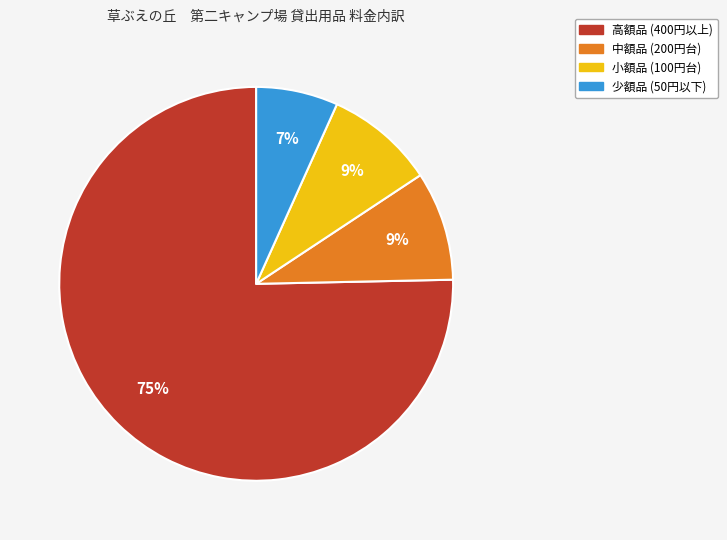

What is the smallest slice in the pie chart?

少額品 (50円以下)